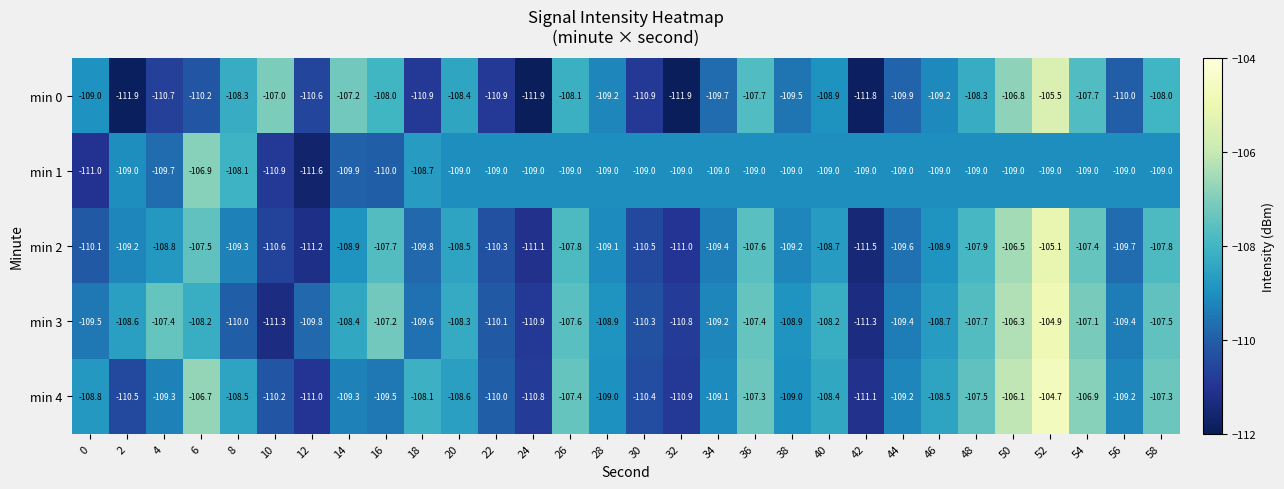

True or false: min 1 has a value of -111.6 at 12.

True